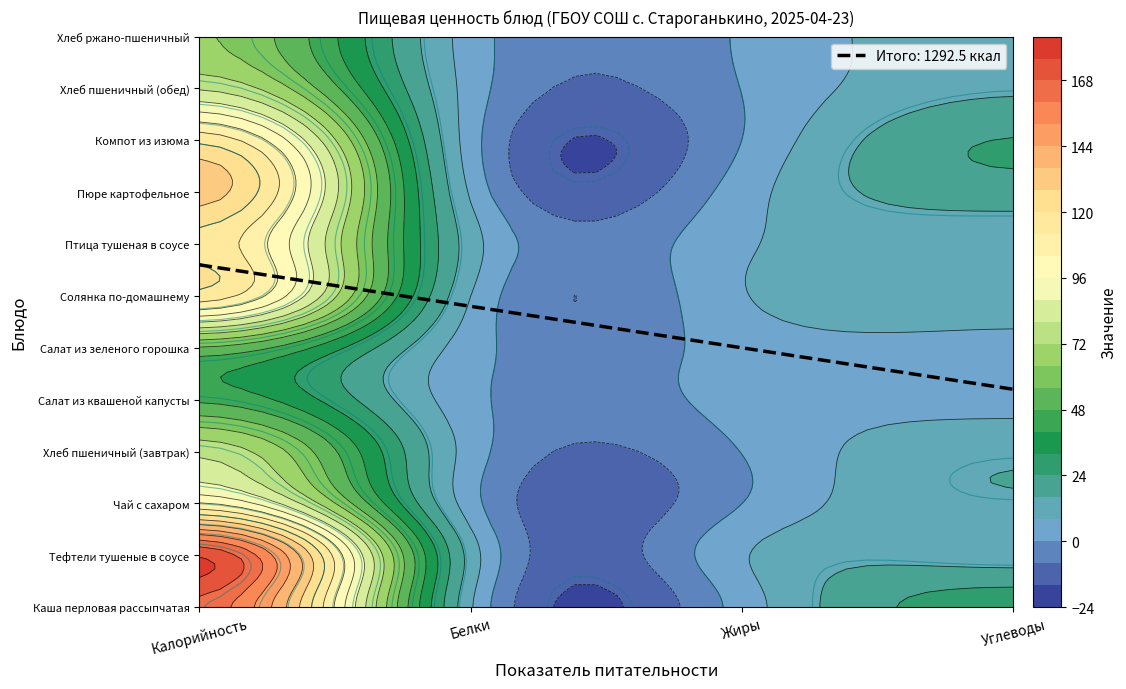

Reading right to left, extract all data points from this chart.

Каша перловая рассыпчатая: 29.8	3.7	4.3	169.5
Тефтели тушеные в соусе: 10.7	8.7	8.1	183.8
Чай с сахаром: 15.0	0.0	0.1	106.0
Хлеб пшеничный (завтрак): 14.6	0.3	2.4	81.0
Салат из квашеной капусты: 4.5	3.1	0.9	47.1
Салат из зеленого горошка: 4.6	3.3	1.9	55.4
Солянка по-домашнему: 12.4	8.3	4.7	122.8
Птица тушеная в соусе: 10.6	7.3	9.0	119.8
Пюре картофельное: 20.4	4.8	3.1	137.2
Компот из изюма: 25.2	0.1	0.3	122.2
Хлеб пшеничный (обед): 14.6	0.3	2.4	81.0
Хлеб ржано-пшеничный: 12.7	1.0	2.4	66.6